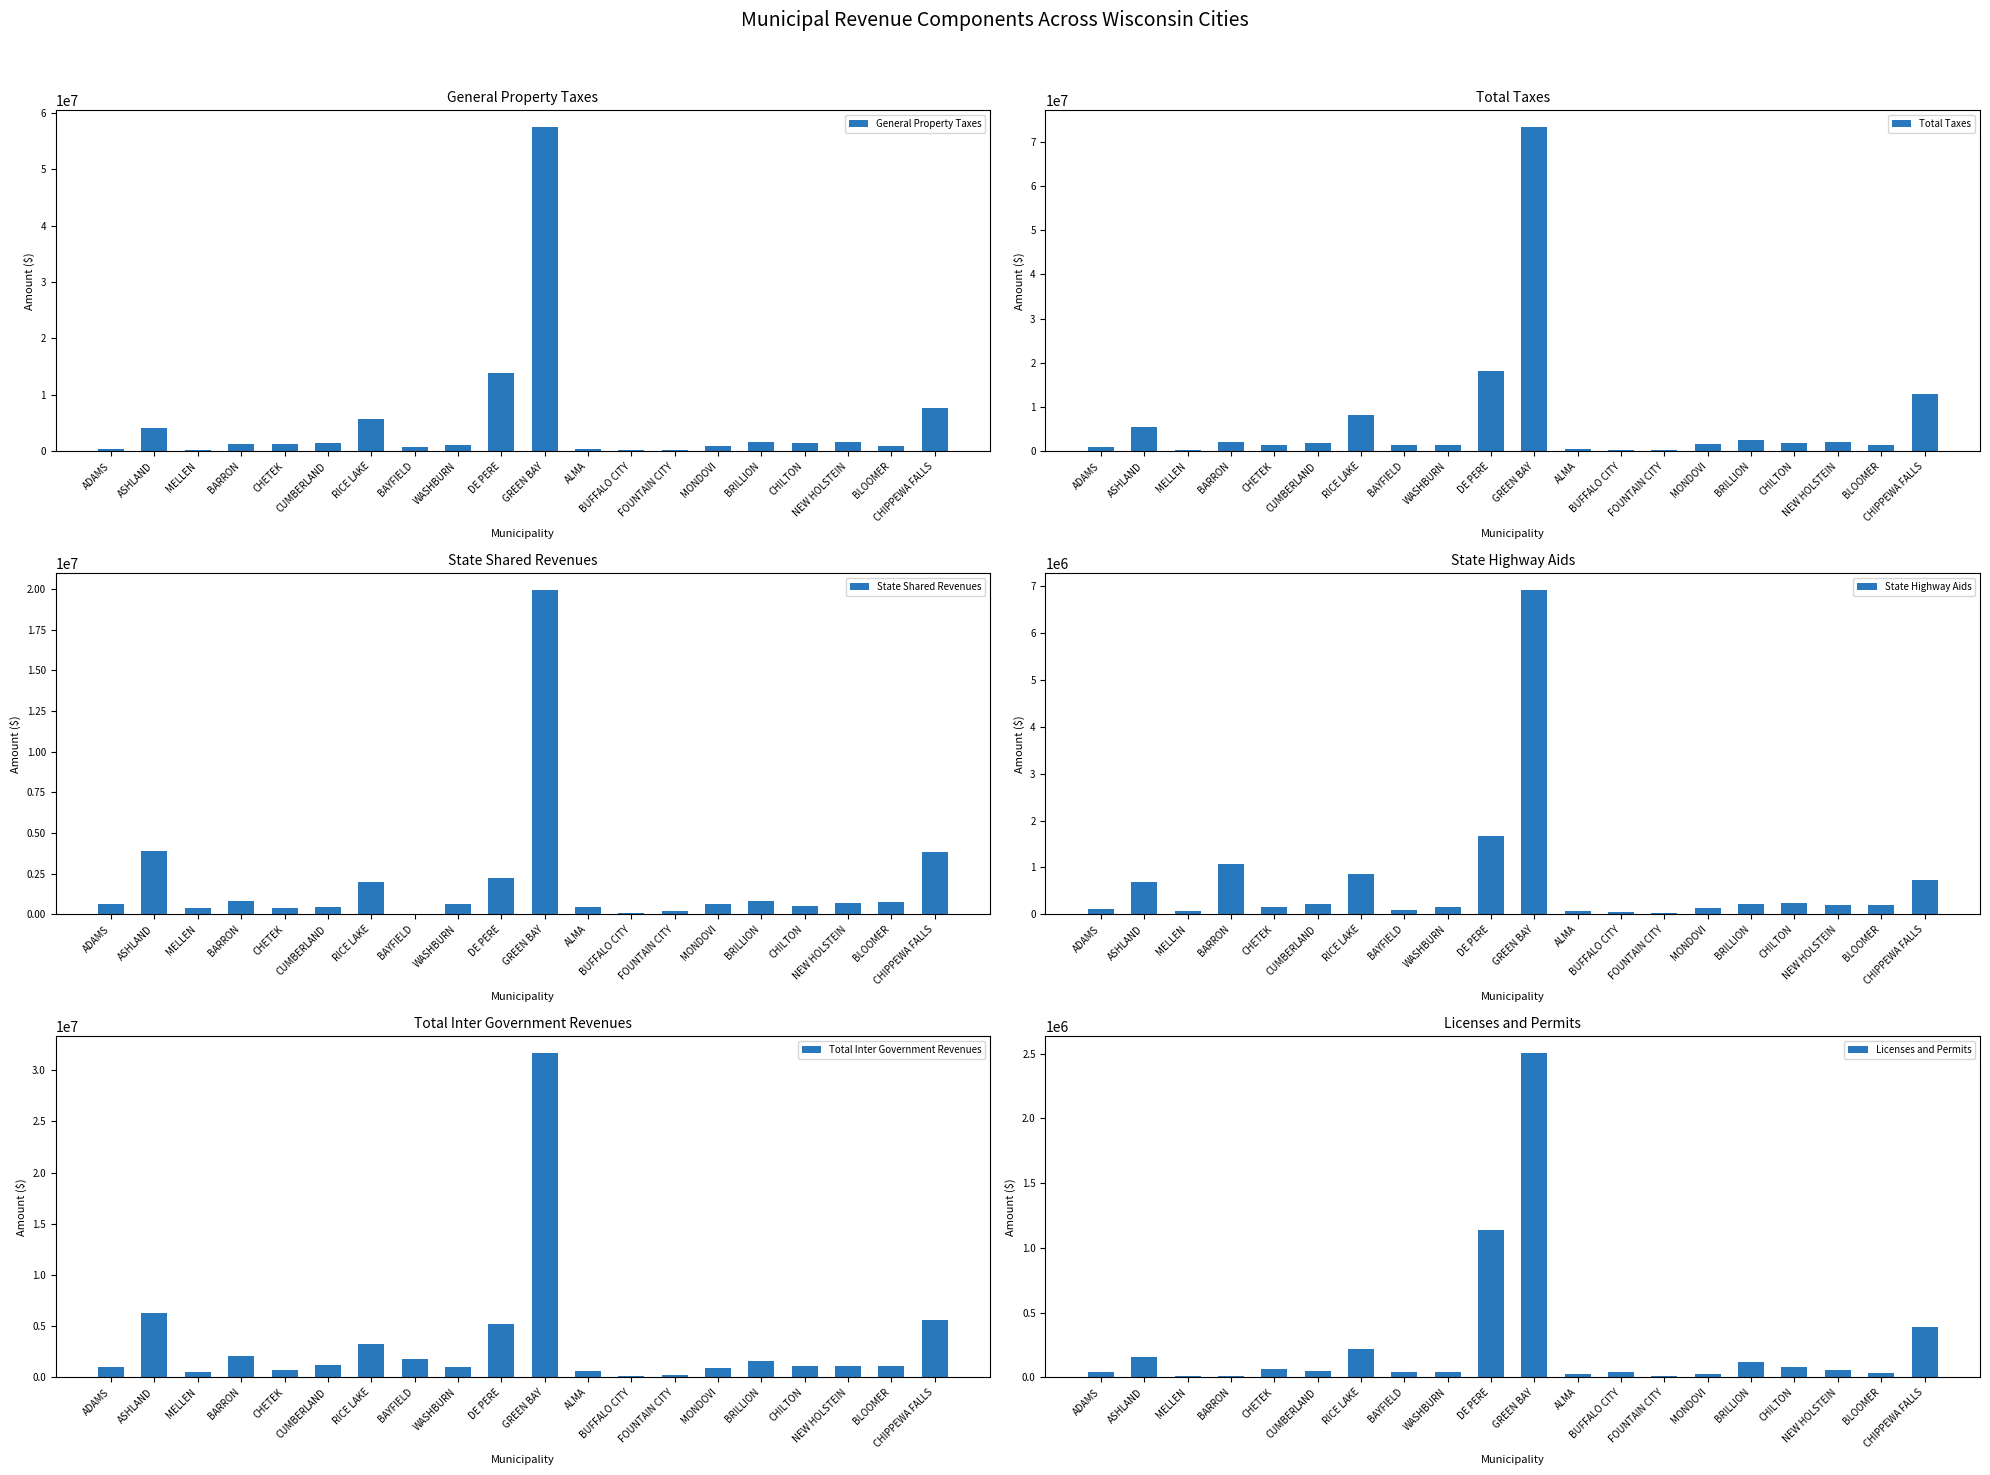

What is the minimum value for State Shared Revenues?

41119